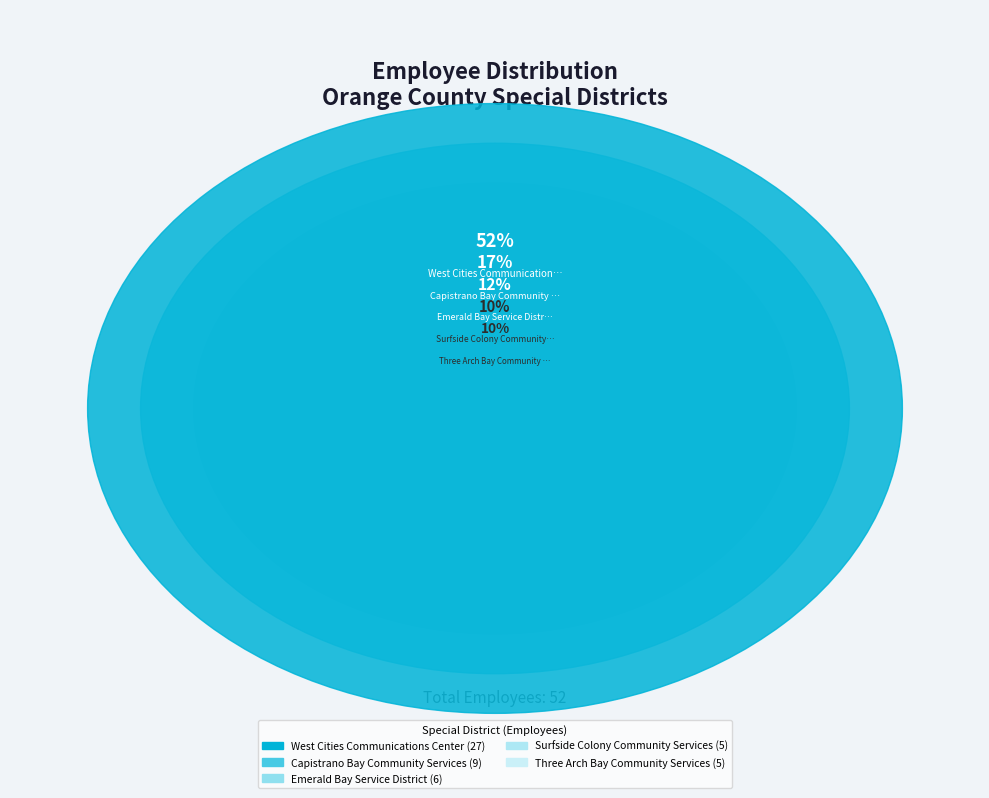

To the nearest percent, what is the combined percentage of Emerald Bay Service District and Three Arch Bay Community Services?

21%